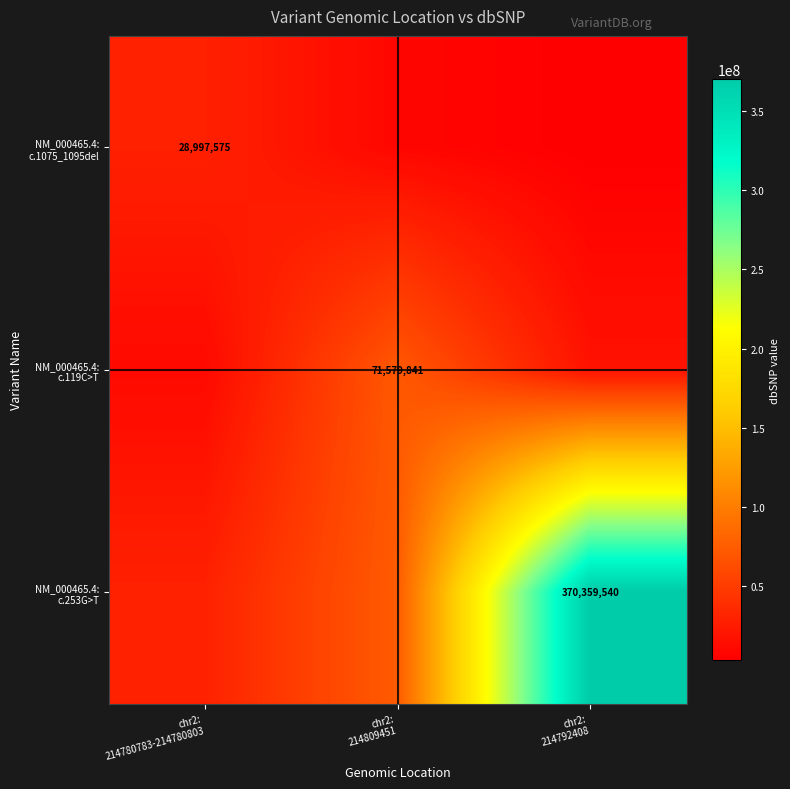

What is the maximum value shown in the chart?

370359540.0